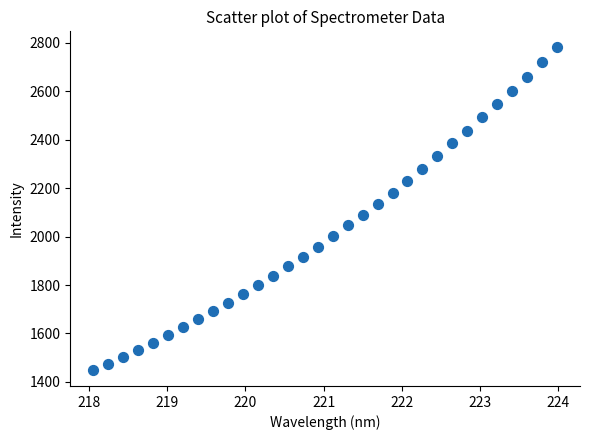

What is the range of Y values (max minus min)?

1331.1